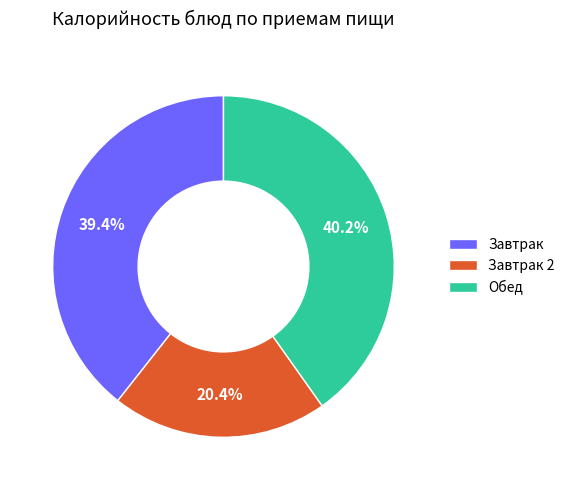

Rank the categories by value from lowest to highest.

Завтрак 2, Завтрак, Обед